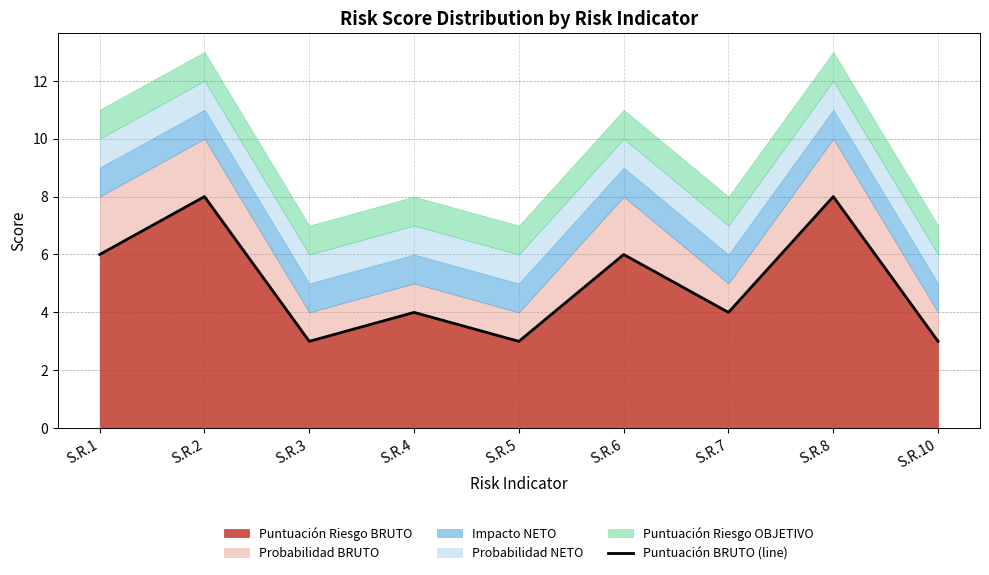

Does the chart display data point markers on the line(s)?

No